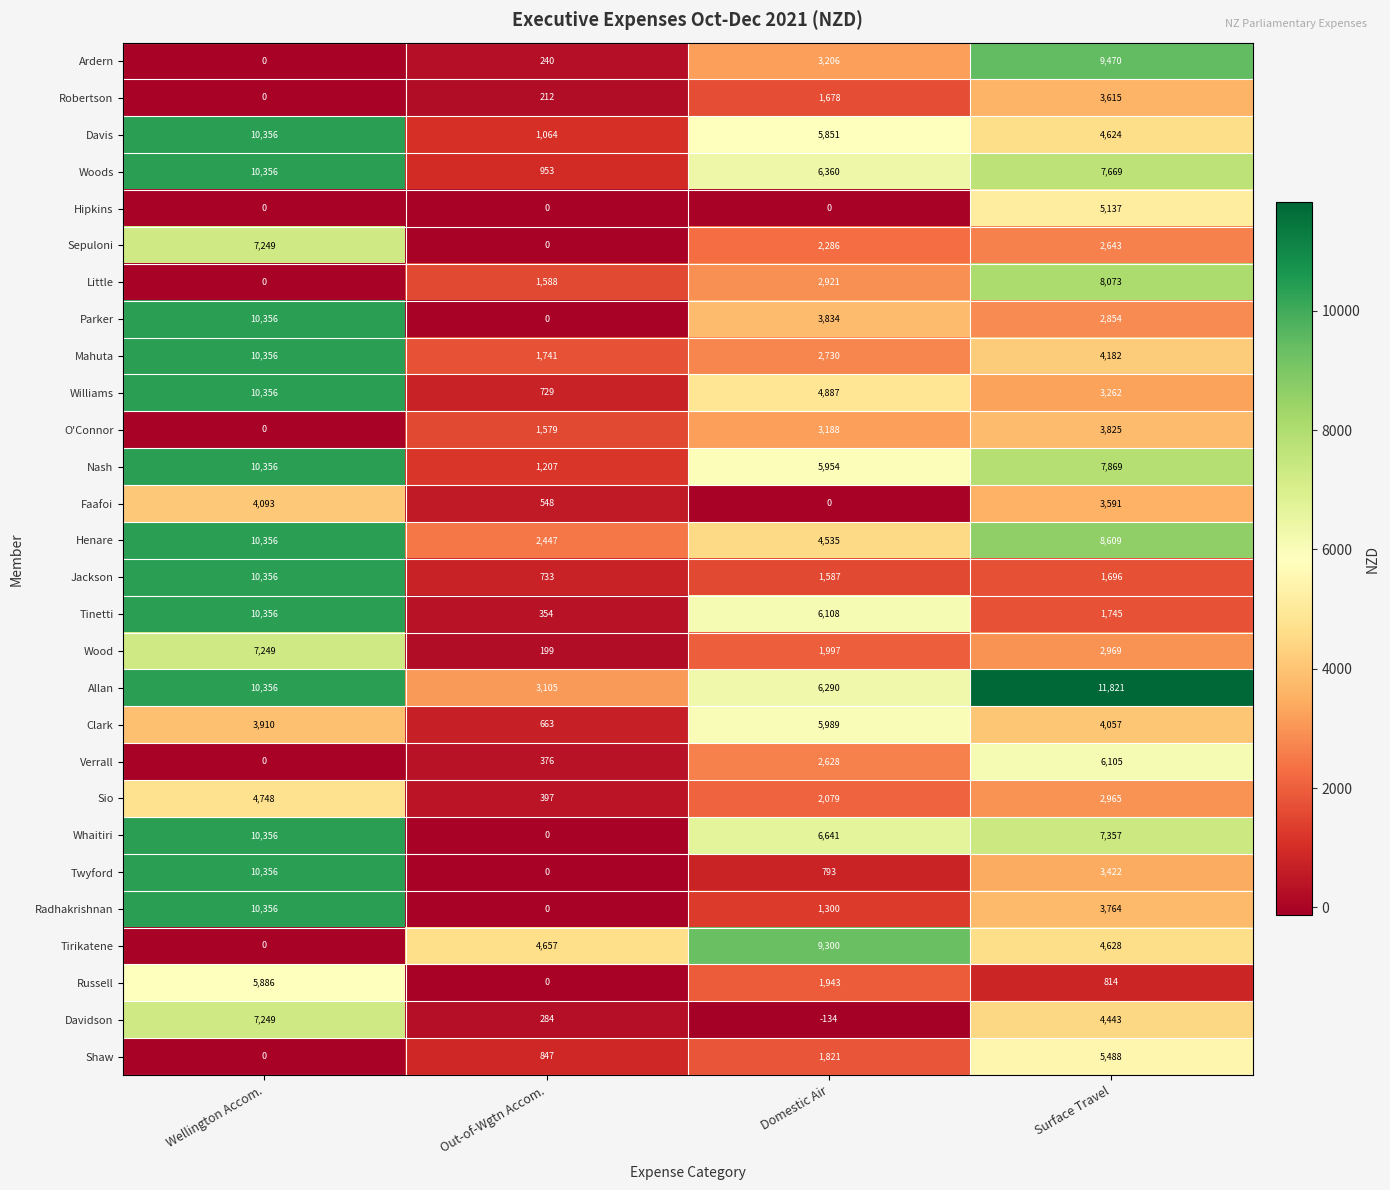

What is the sum of the Davidson values at Wellington Accom. and Surface Travel?

11692